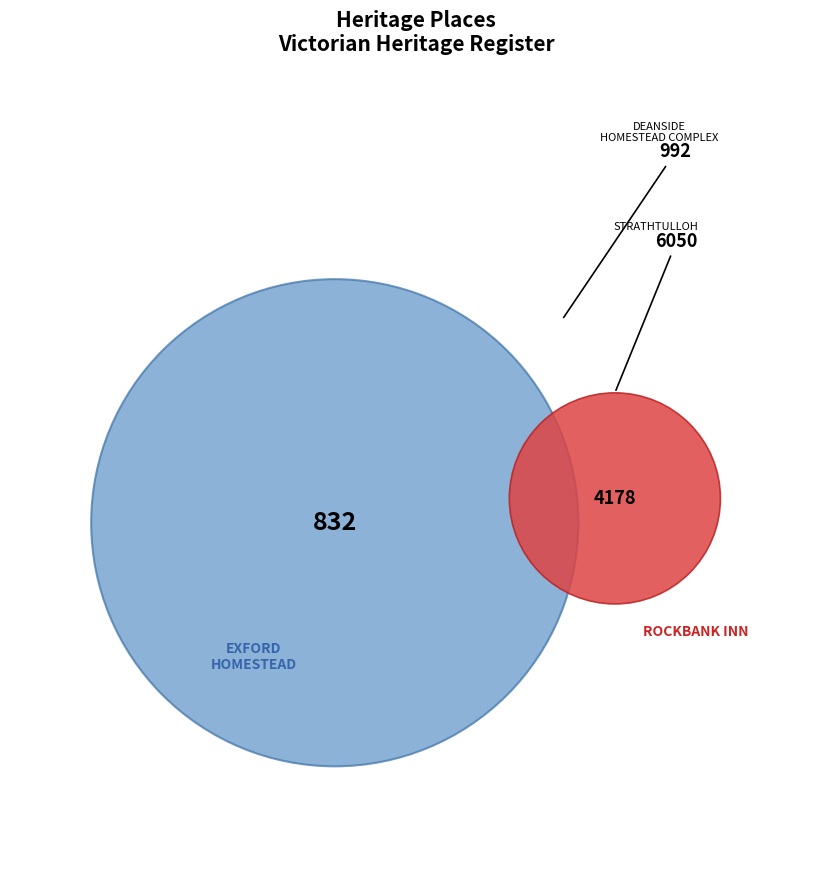

What is the ratio of the value at DEANSIDE HOMESTEAD COMPLEX to the value at ROCKBANK INN?

0.2